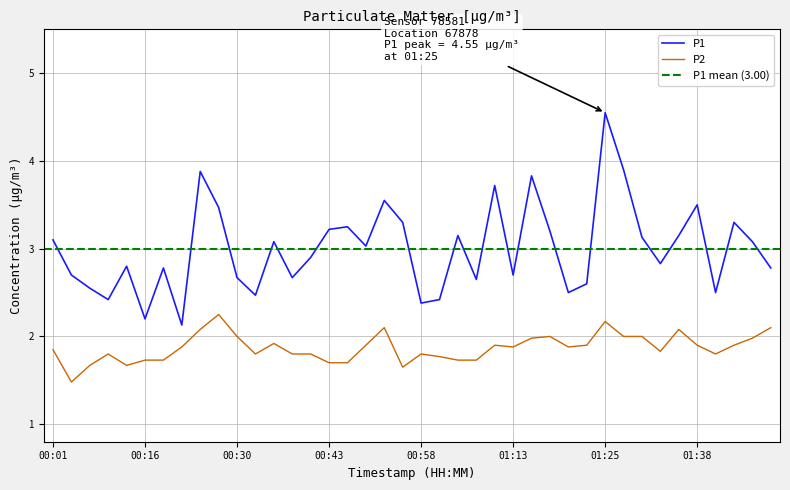

Reading right to left, list all the values displayed in this chart.

P1: 01:48=2.8	01:45=3.1	01:43=3.3	01:40=2.5	01:38=3.5	01:35=3.1	01:33=2.8	01:30=3.1	01:28=3.9	01:25=4.5	01:23=2.6	01:20=2.5	01:18=3.2	01:15=3.8	01:13=2.7	01:10=3.7	01:08=2.6	01:05=3.1	01:00=2.4	00:58=2.4	00:55=3.3	00:53=3.5	00:50=3.0	00:48=3.2	00:43=3.2	00:40=2.9	00:38=2.7	00:35=3.1	00:32=2.5	00:30=2.7	00:27=3.5	00:24=3.9	00:22=2.1	00:19=2.8	00:16=2.2	00:14=2.8	00:11=2.4	00:06=2.5	00:04=2.7	00:01=3.1
P2: 01:48=2.1	01:45=2.0	01:43=1.9	01:40=1.8	01:38=1.9	01:35=2.1	01:33=1.8	01:30=2.0	01:28=2.0	01:25=2.2	01:23=1.9	01:20=1.9	01:18=2.0	01:15=2.0	01:13=1.9	01:10=1.9	01:08=1.7	01:05=1.7	01:00=1.8	00:58=1.8	00:55=1.6	00:53=2.1	00:50=1.9	00:48=1.7	00:43=1.7	00:40=1.8	00:38=1.8	00:35=1.9	00:32=1.8	00:30=2.0	00:27=2.2	00:24=2.1	00:22=1.9	00:19=1.7	00:16=1.7	00:14=1.7	00:11=1.8	00:06=1.7	00:04=1.5	00:01=1.9